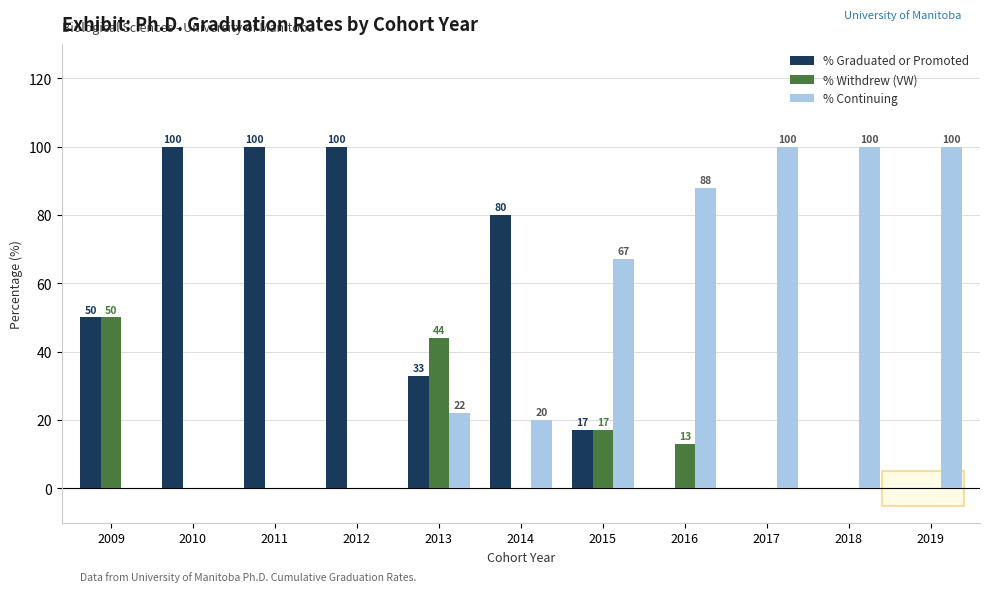

Reading left to right, what are all the values shown in this chart?

% Graduated or Promoted: 50	100	100	100	33	80	17	0	0	0	0
% Withdrew (VW): 50	0	0	0	44	0	17	13	0	0	0
% Continuing: 0	0	0	0	22	20	67	88	100	100	100